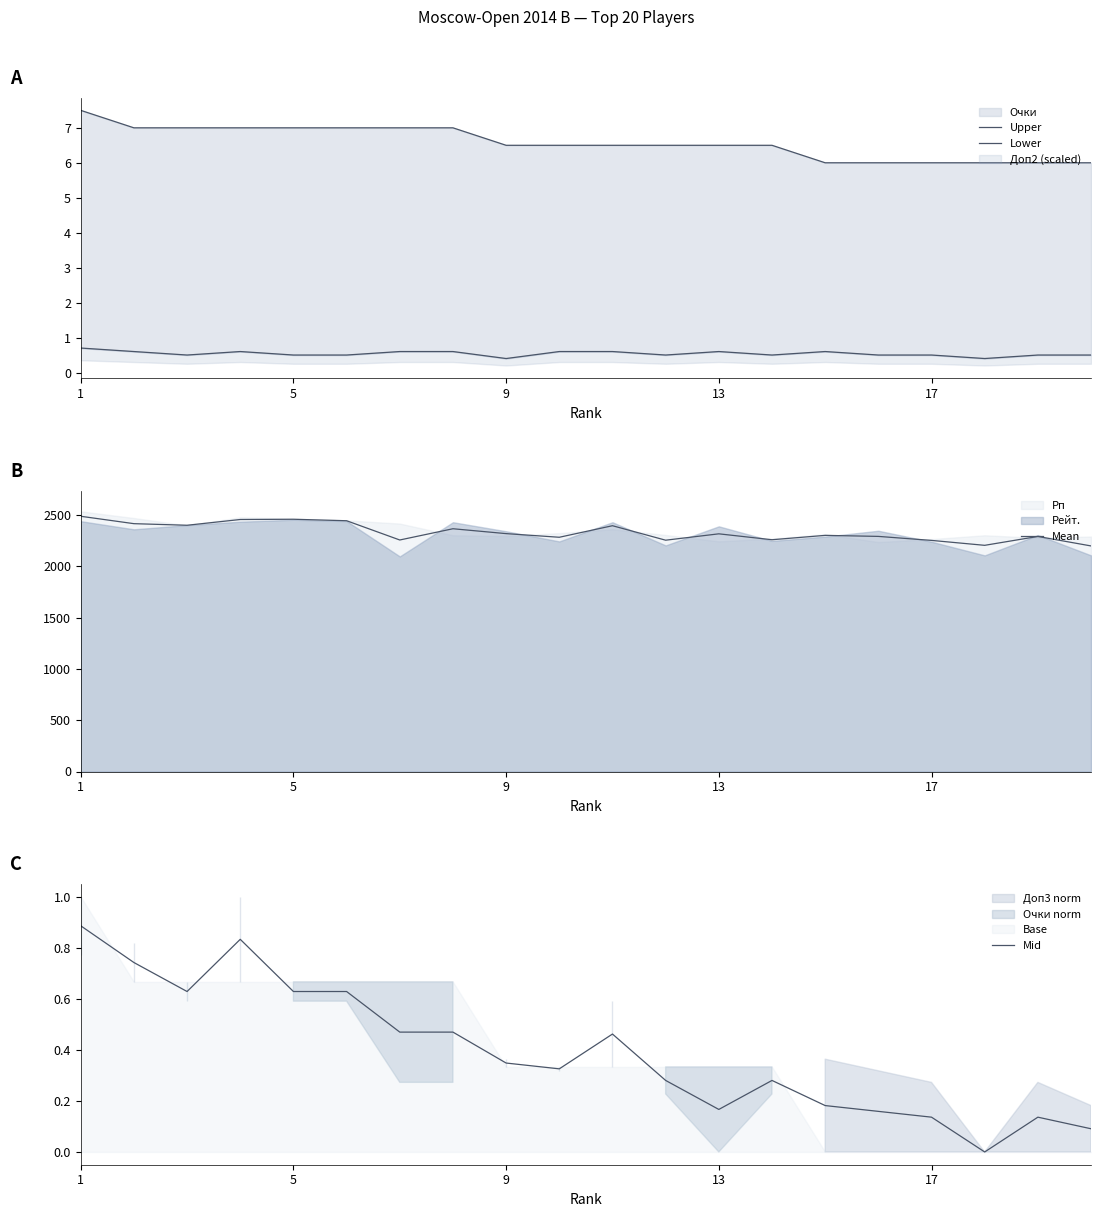

What is the lowest value of the Mean series?

2197.0